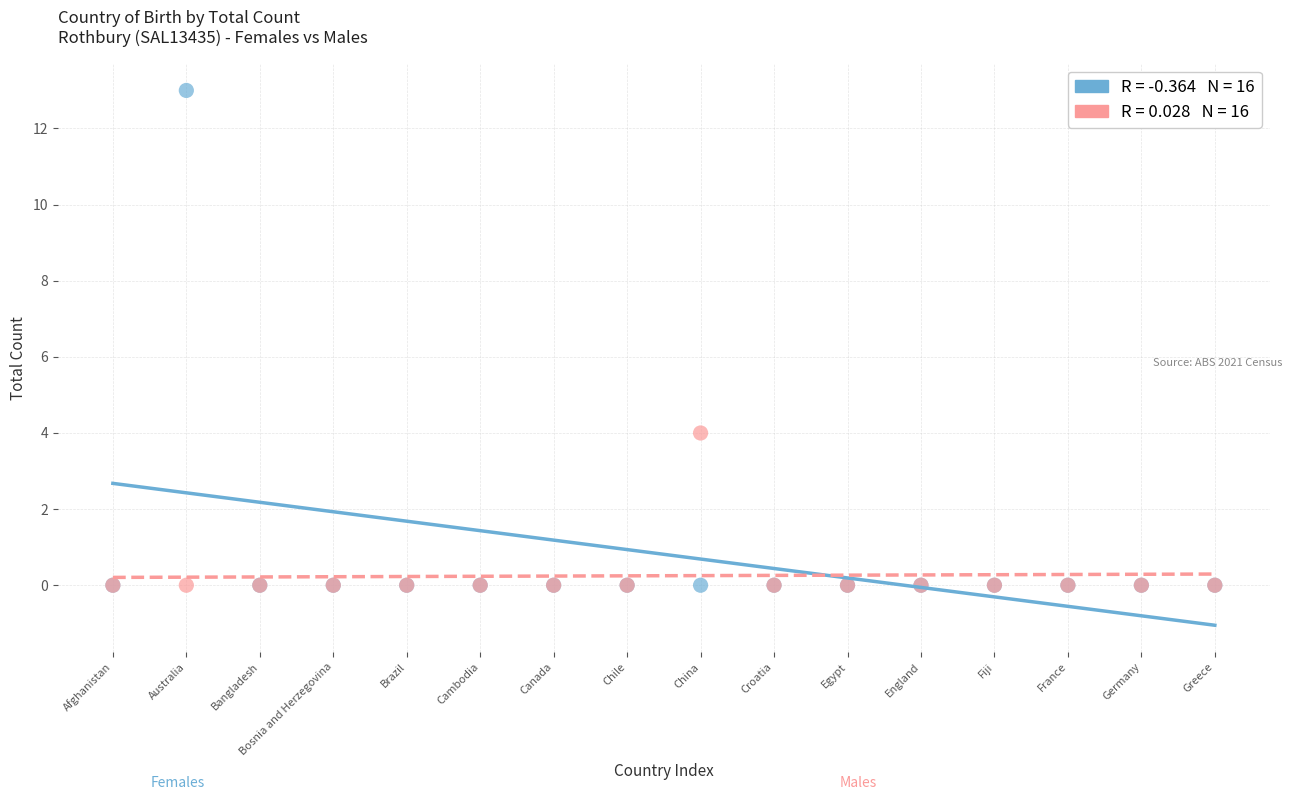

Across all series, what Y value is closest to 6?

4